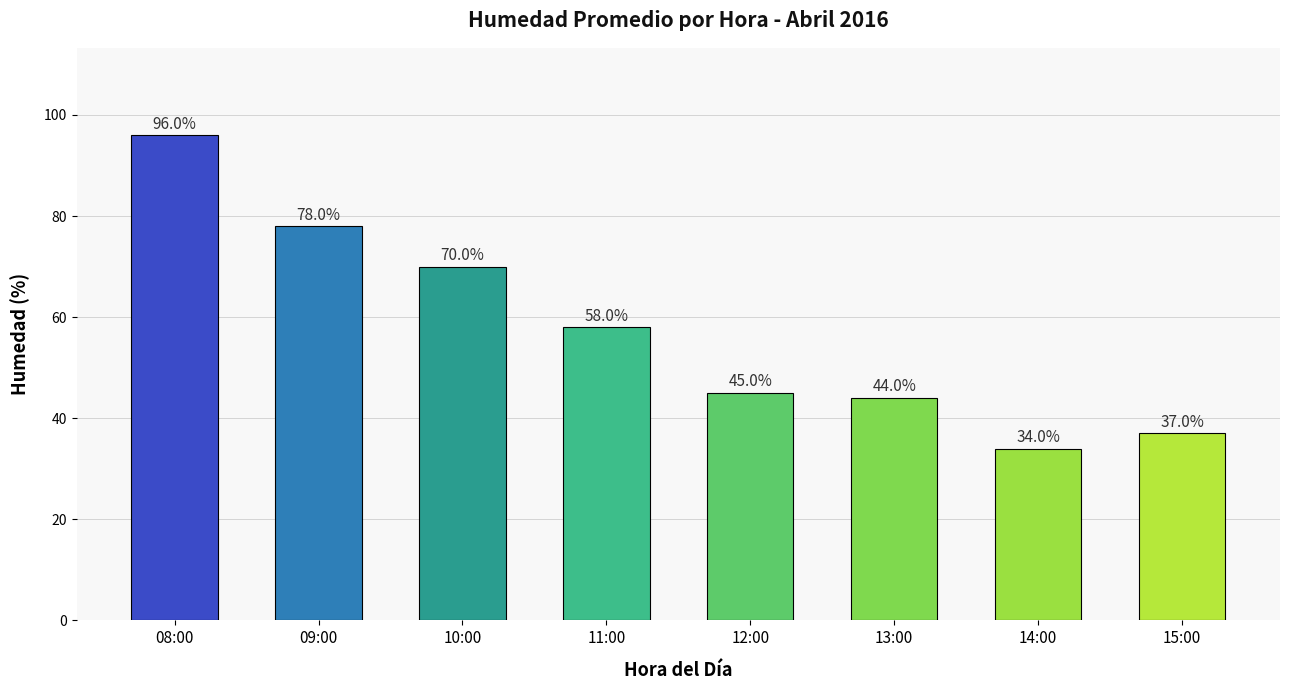

What is the smallest value displayed?

34